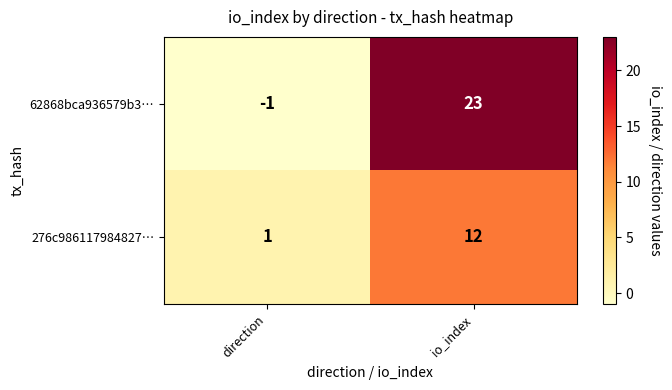

Which label corresponds to the smallest value in the chart?

direction